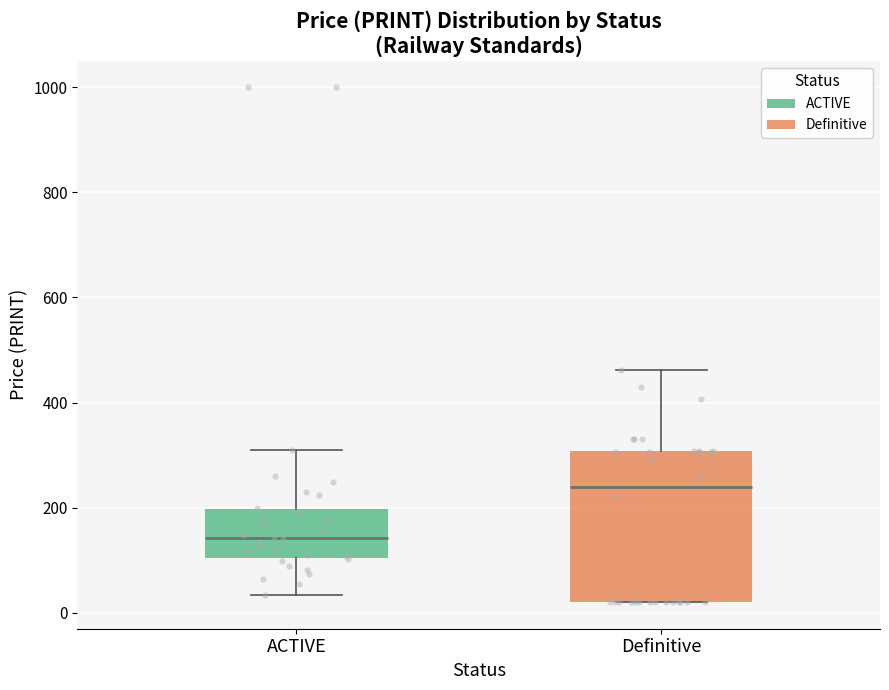

Which box is the tallest, from its lower edge to its upper edge?

Definitive